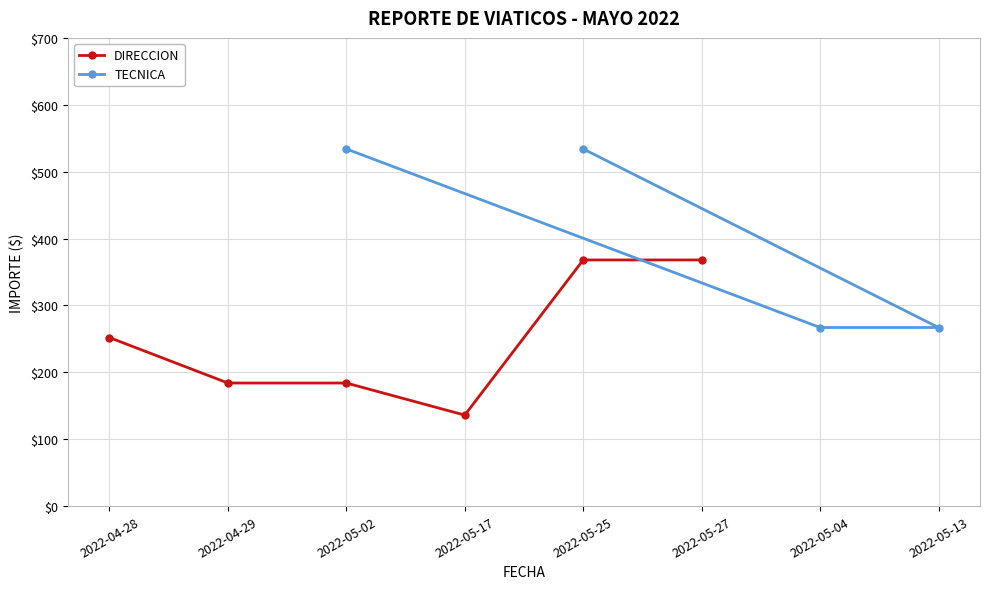

What are all the series names shown in the legend?

DIRECCION, TECNICA